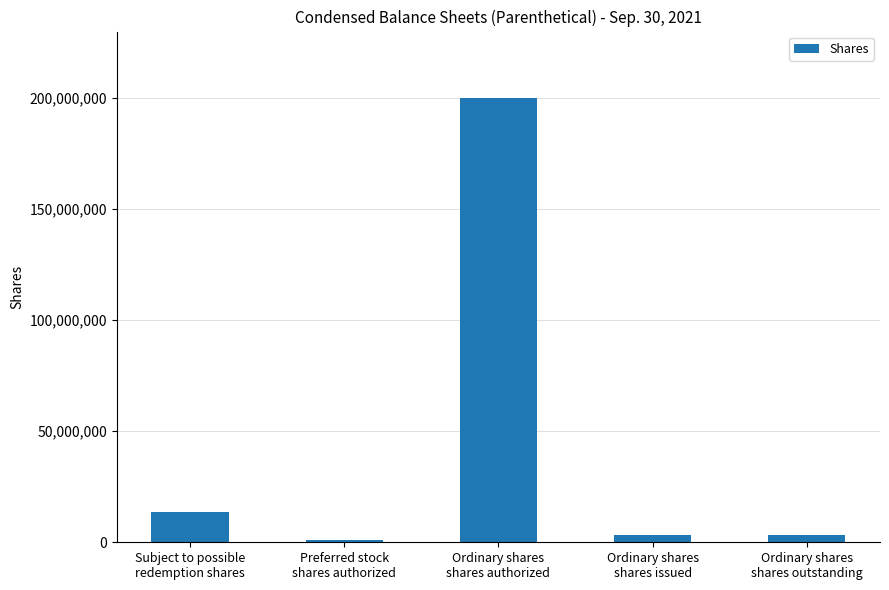

What is the maximum value shown in the chart?

200000000